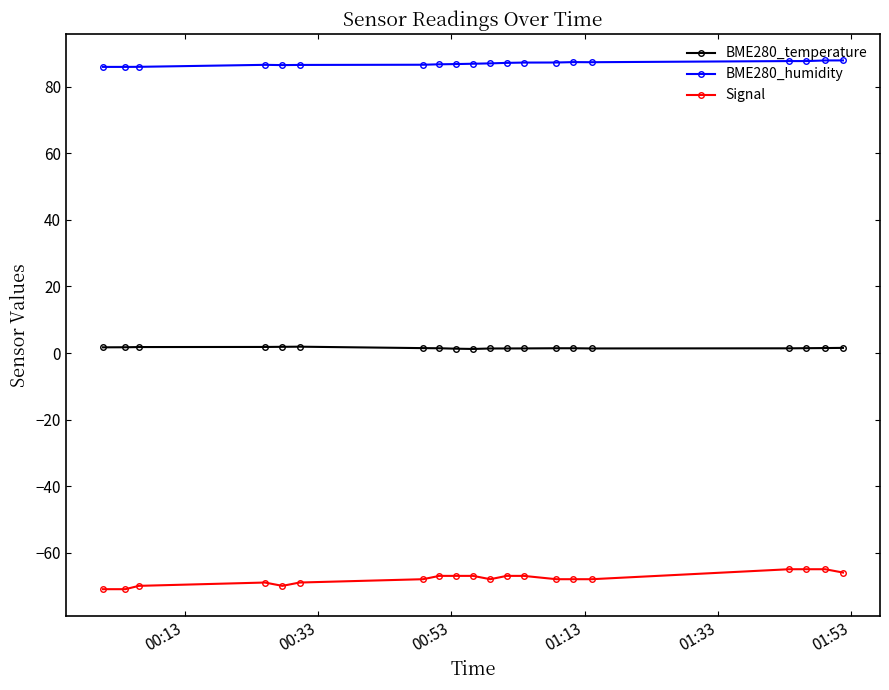

True or false: BME280_humidity and Signal cross at least once.

False